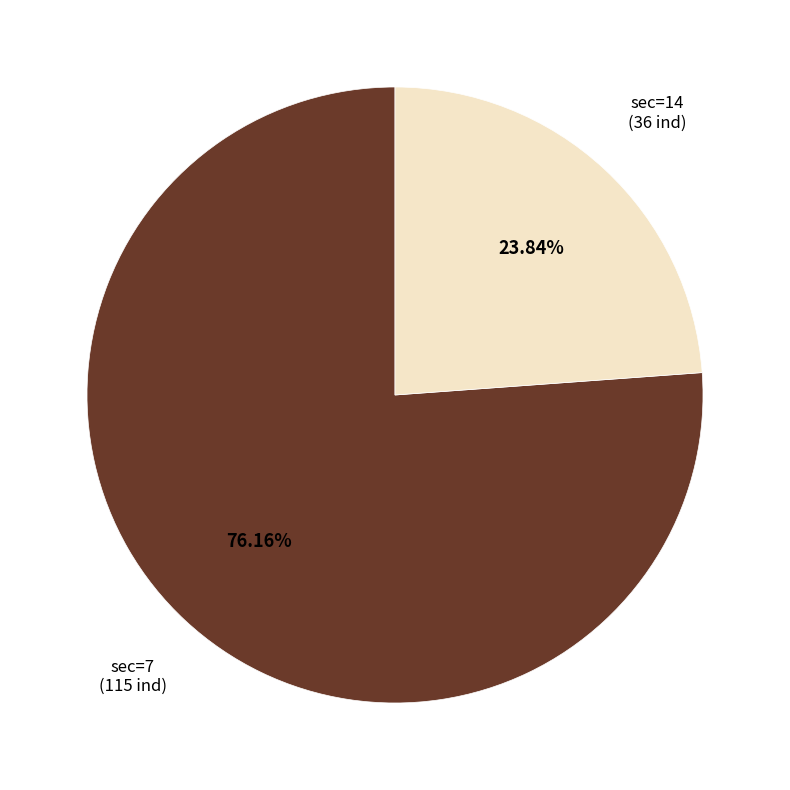

To the nearest percent, what is the average slice percentage?

50%